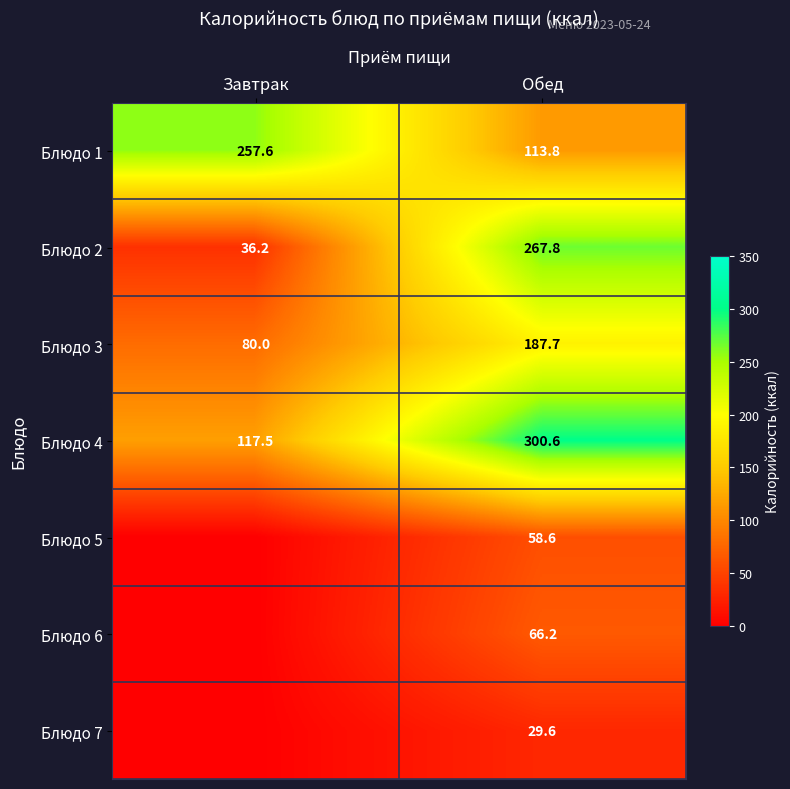

What is the difference between the highest and lowest values at Обед?

271.0